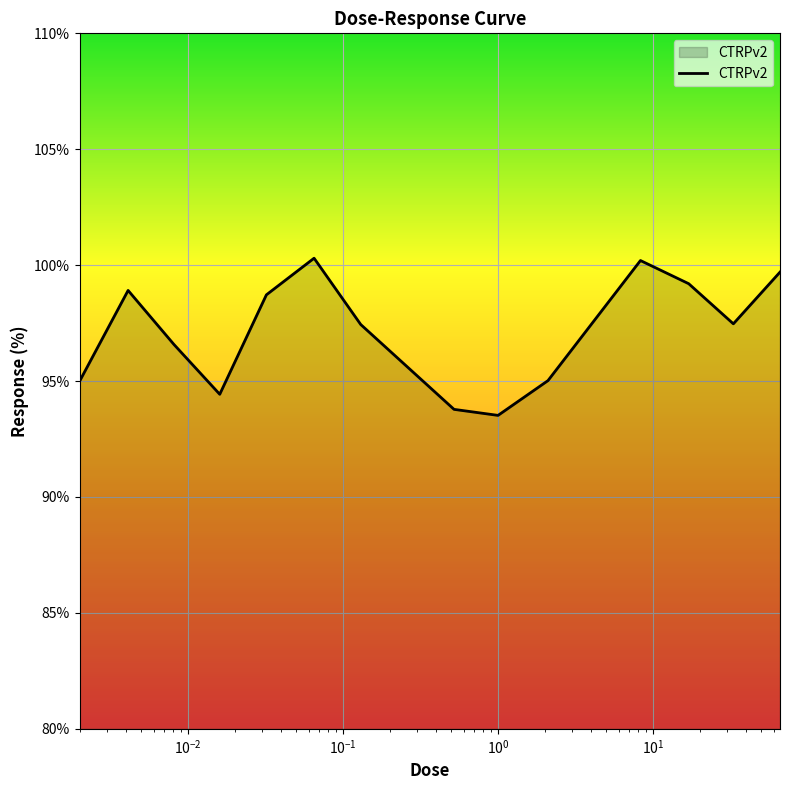

What is the maximum value shown in the chart?

100.3